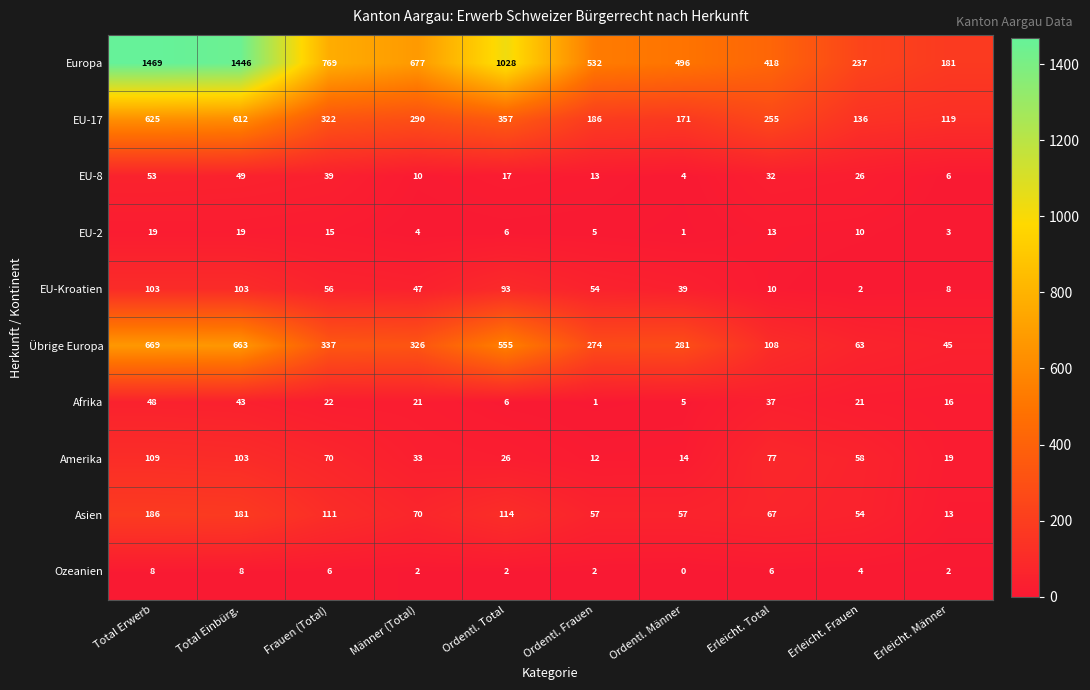

What is the difference between the maximum and minimum values in the Amerika series?

97